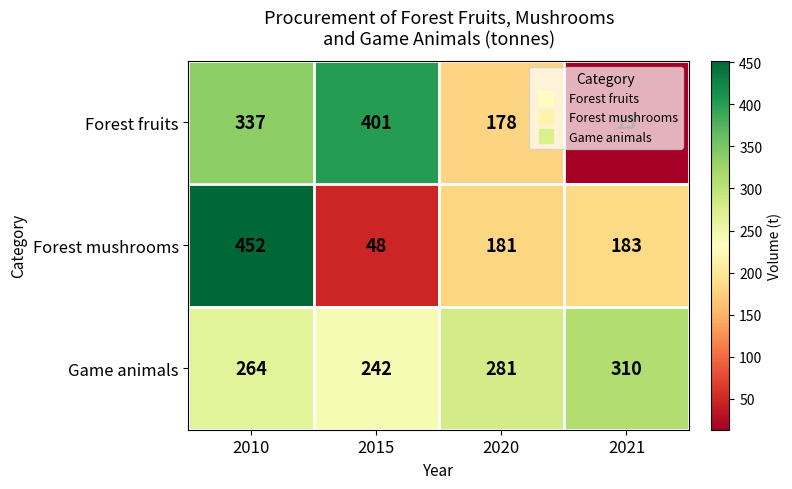

At how many categories does at least one series exceed 254?

4